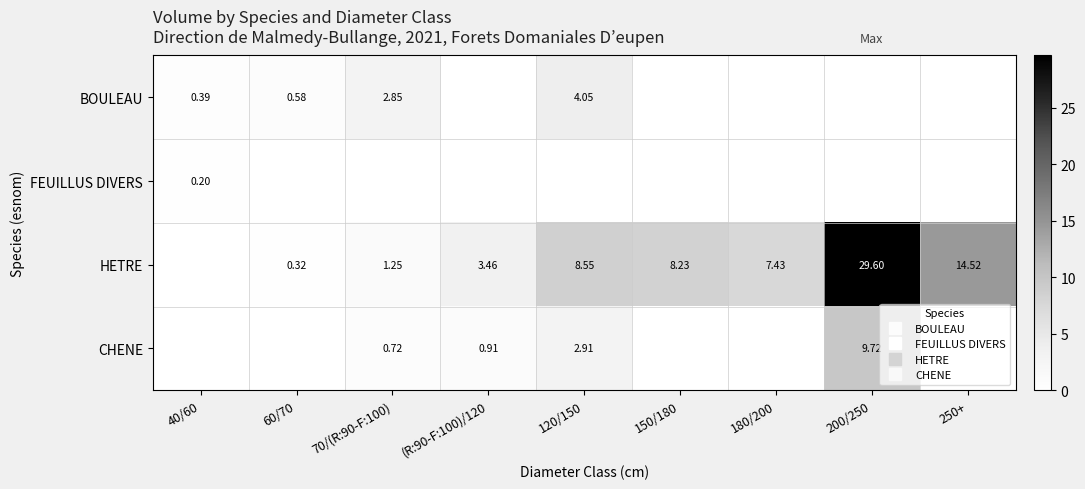

At how many categories does at least one series exceed 1?

7